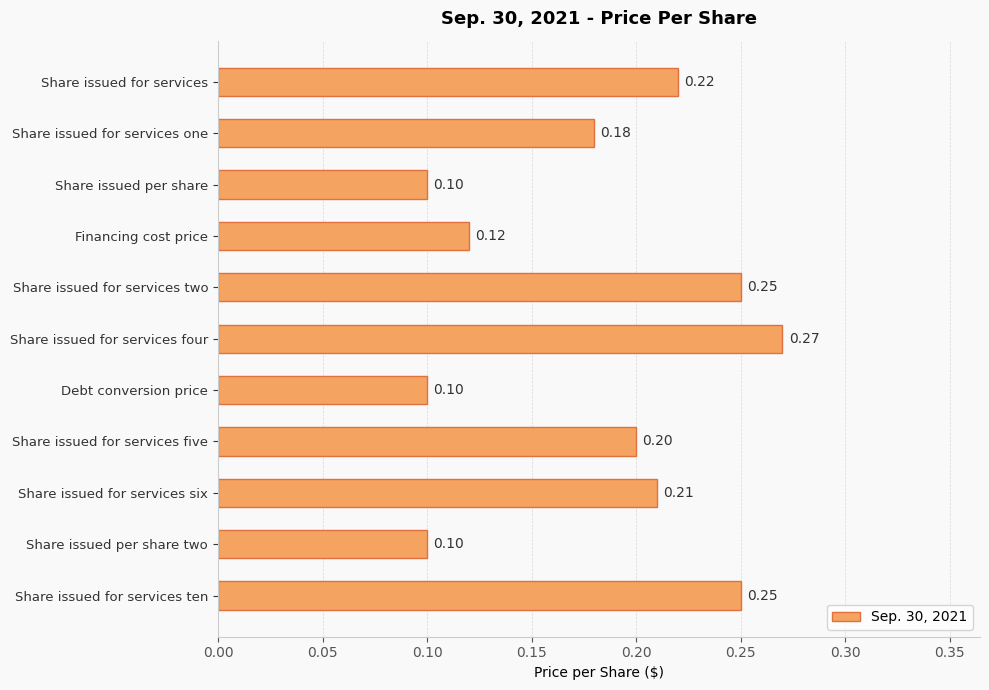

What is the change in value from Debt conversion price to Share issued for services six?

+0.1